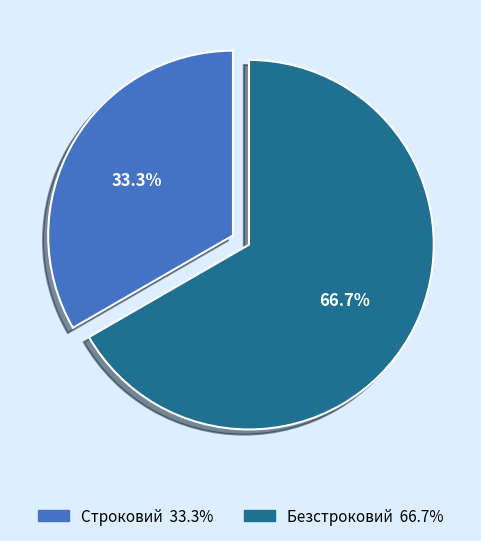

The Строковий slice represents 33% of the pie. True or false?

True